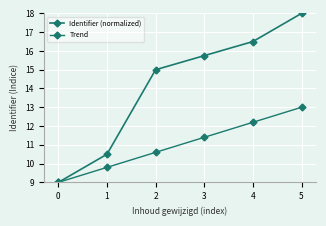

How many categories are shown in the chart?

6